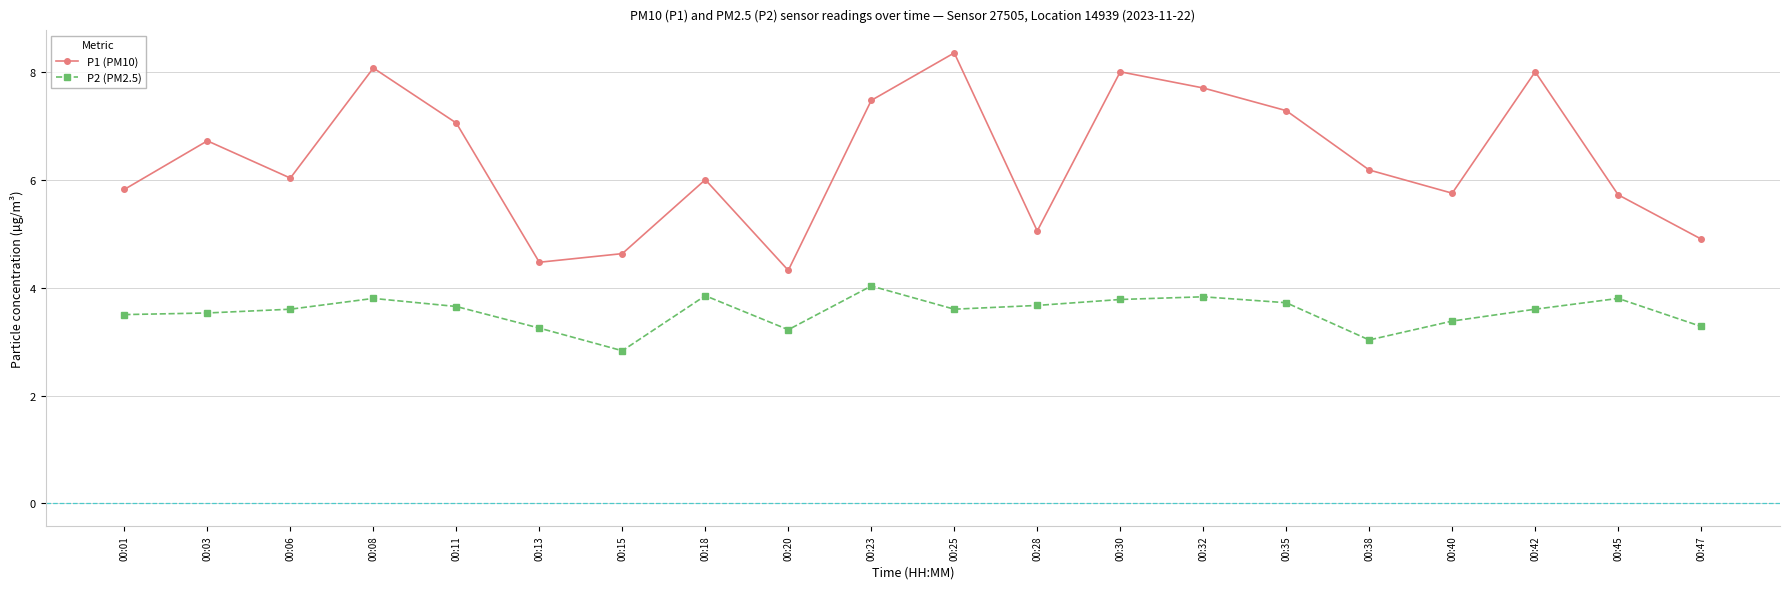

What are all the series names shown in the legend?

P1 (PM10), P2 (PM2.5)